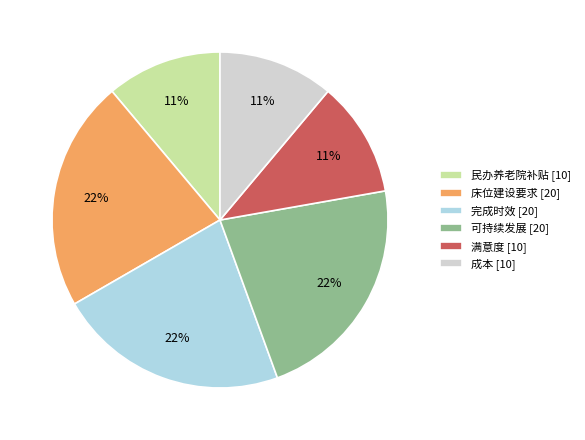

Count the number of slices in the pie.

6